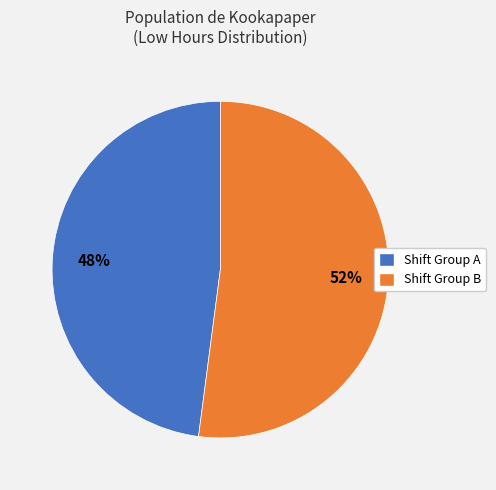

Is there any slice that represents more than half of the pie?

Yes